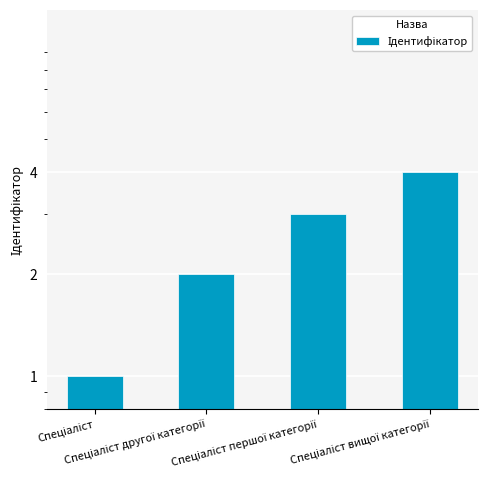

What position from the left is Спеціаліст вищої категорії?

4